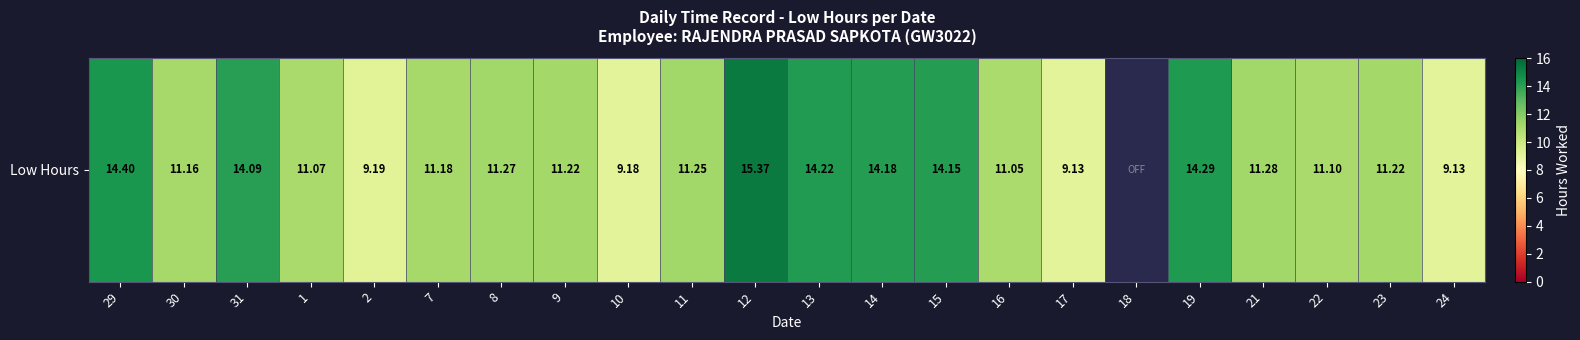

List the labels in order of value, largest first.

12, 29, 19, 13, 14, 15, 31, 21, 8, 11, 9, 23, 7, 30, 22, 1, 16, 2, 10, 17, 24, 18